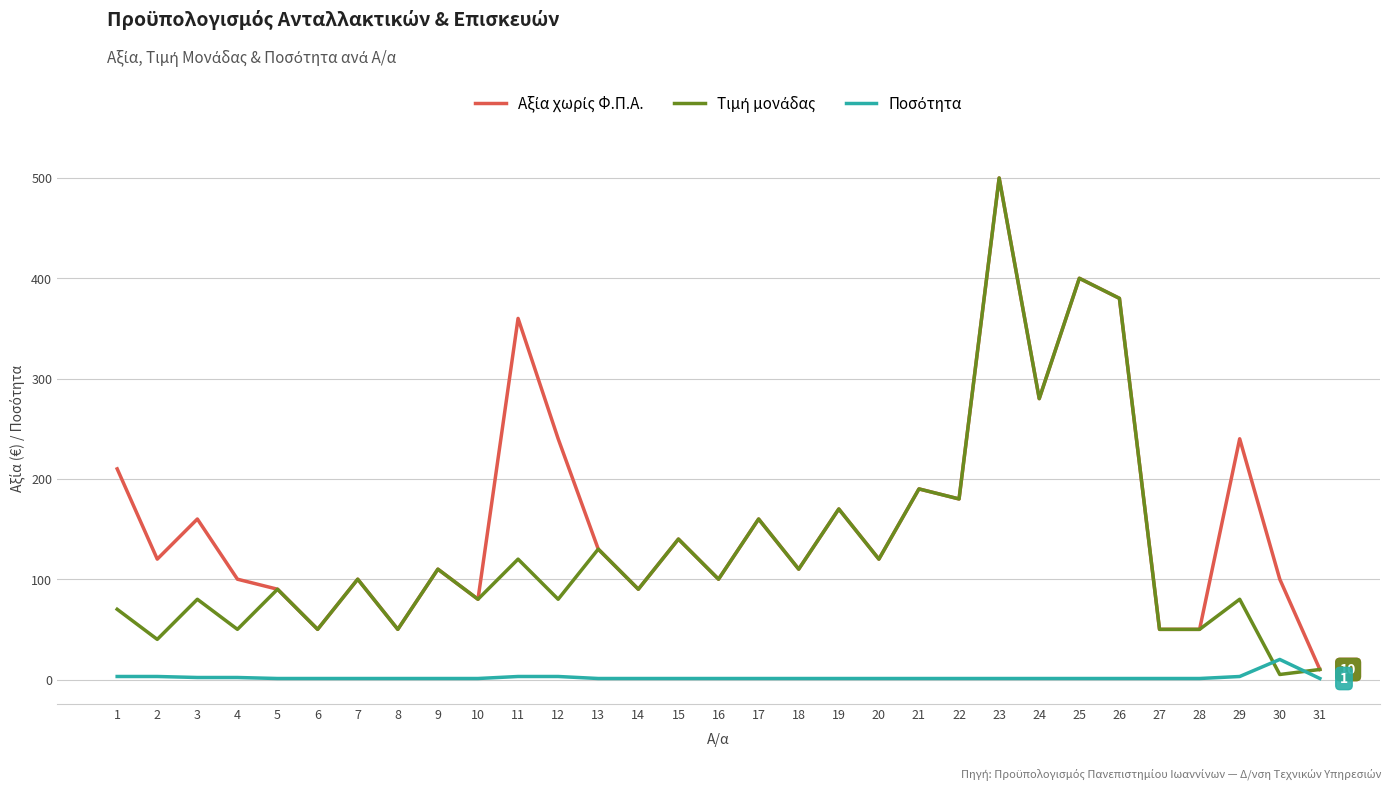

Which category has the highest value across all series?

23